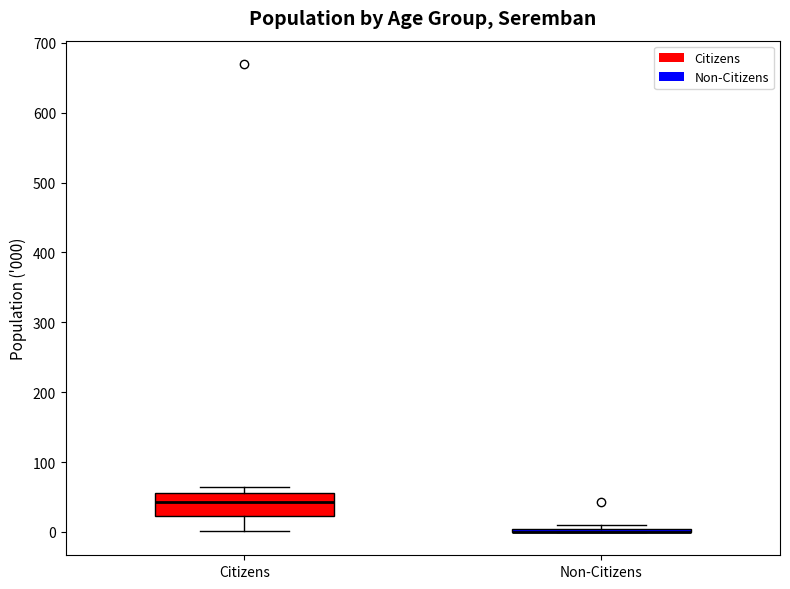

Reading left to right, read every box against the y-axis: the position of its median line, the range the box covers, and the ends of its whiskers. The values are not printed on the chart, so give them approximately, as read against the axis.

Citizens: median 40, box 20 to 60, whiskers 0 to 60 (just above the box's upper edge)
Non-Citizens: box collapsed to a line at 0, whiskers 0 to 10